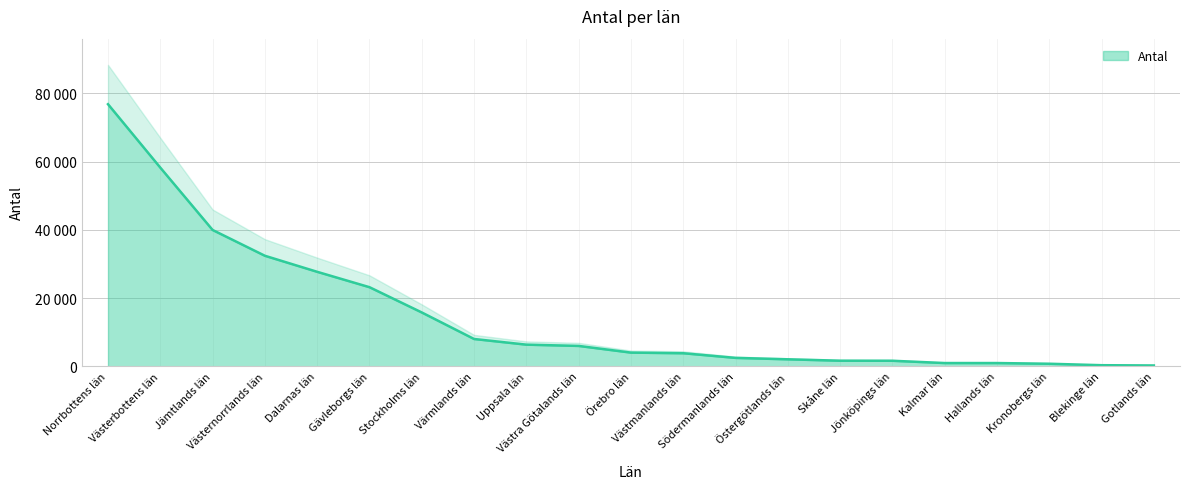

Rank the categories by value from highest to lowest.

Norrbottens län, Västerbottens län, Jämtlands län, Västernorrlands län, Dalarnas län, Gävleborgs län, Stockholms län, Värmlands län, Uppsala län, Västra Götalands län, Örebro län, Västmanlands län, Södermanlands län, Östergötlands län, Skåne län, Jönköpings län, Kalmar län, Hallands län, Kronobergs län, Blekinge län, Gotlands län